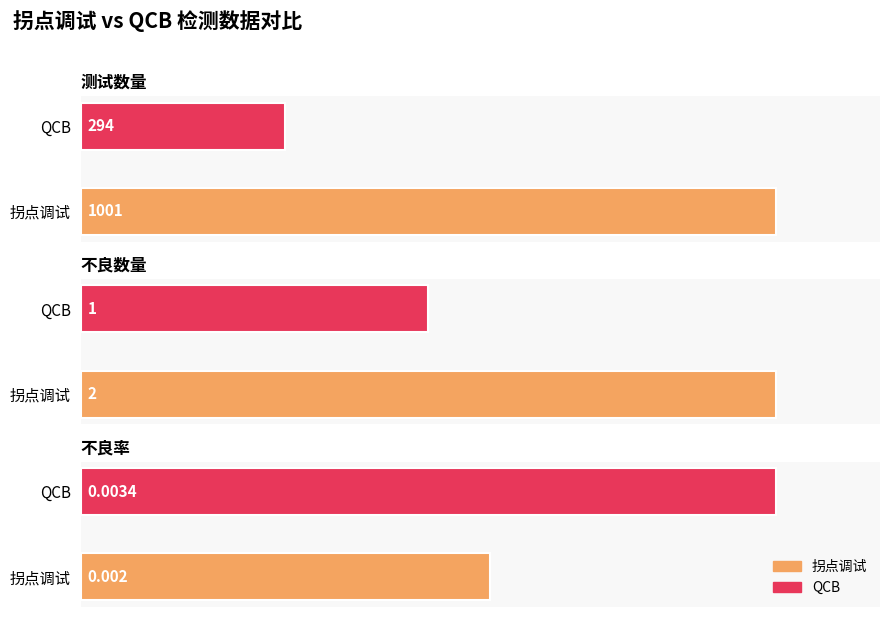

What position from the right is 不良率?

1